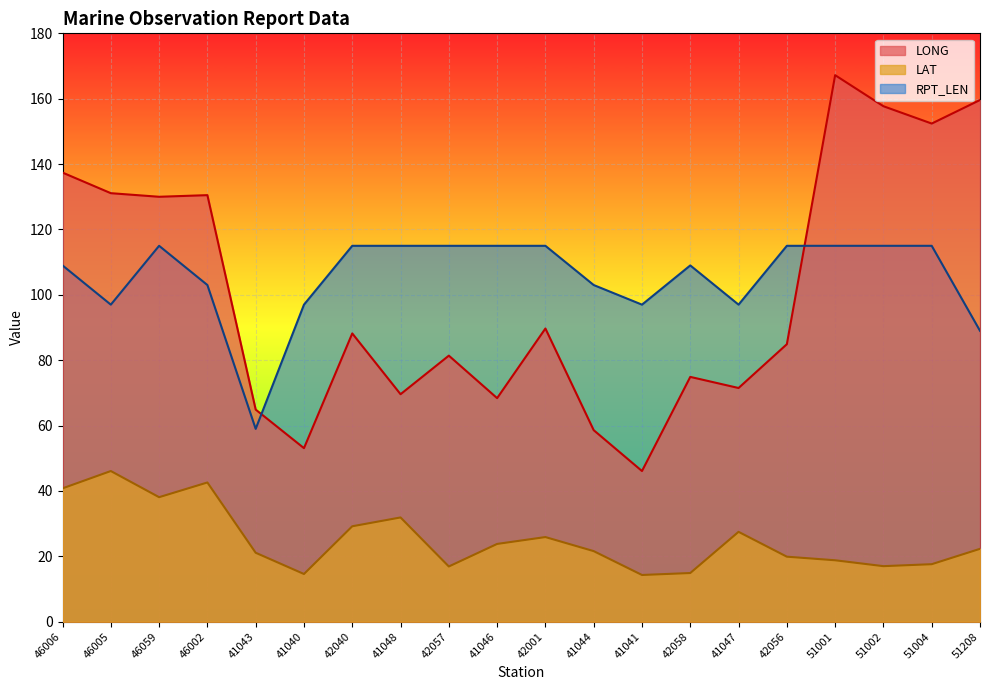

Is the value of LONG at 42040 greater than the value of LAT at 42058?

Yes